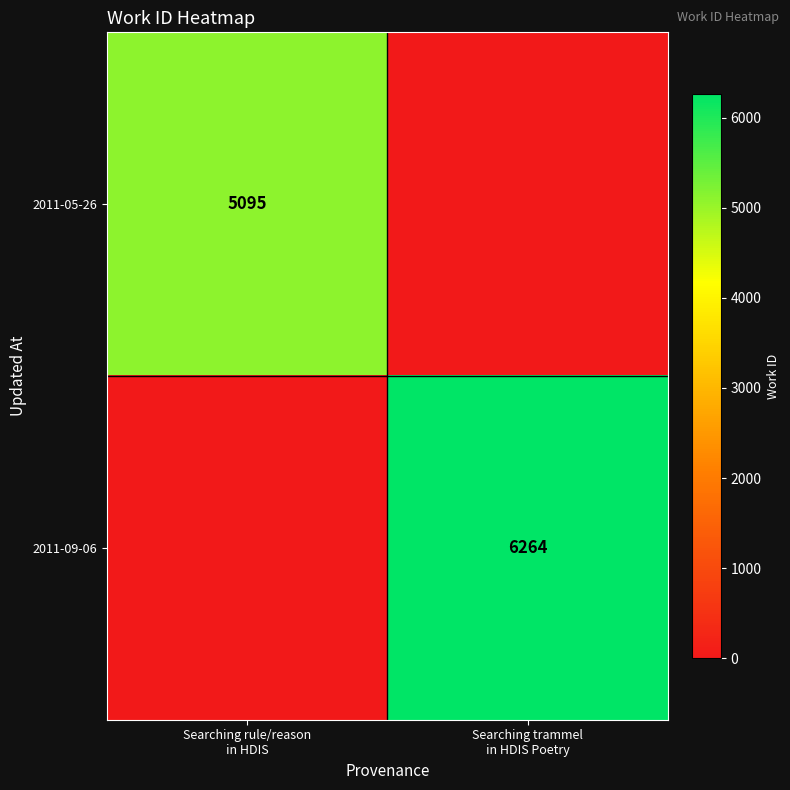

At how many categories does at least one series exceed 4699?

2